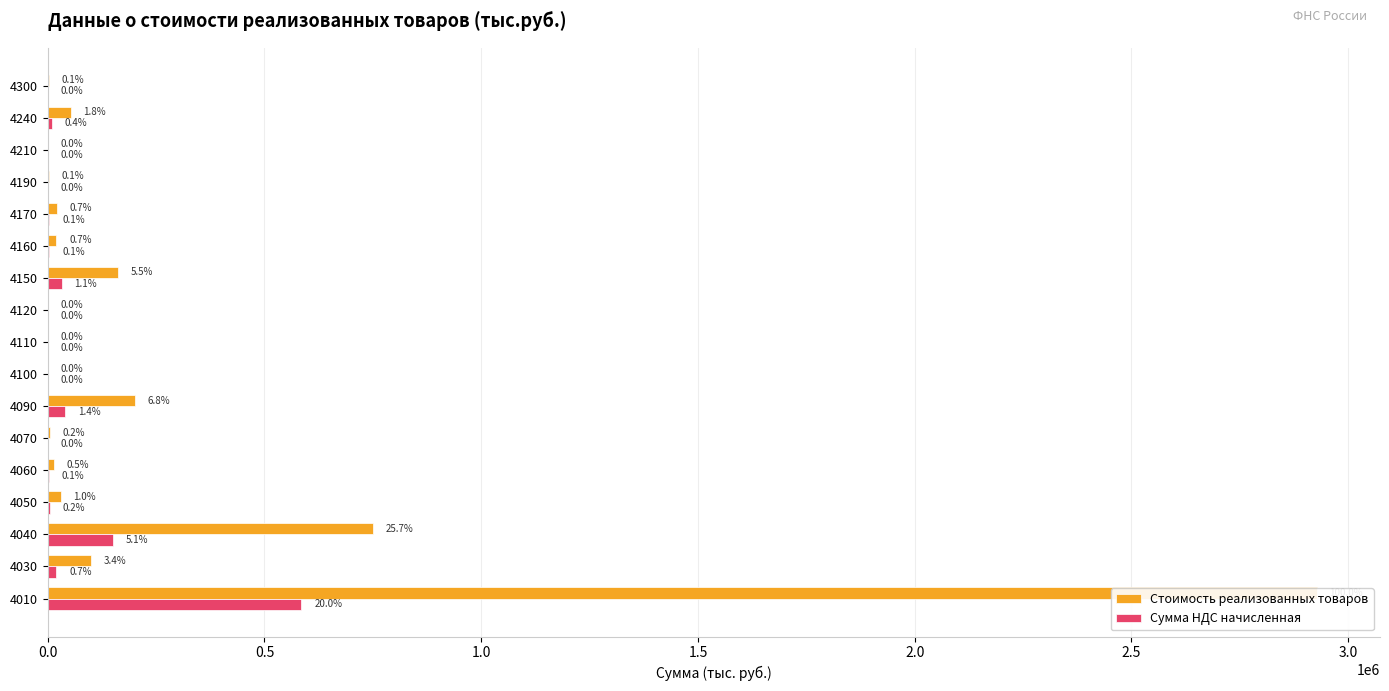

Is the value of Сумма НДС начисленная at 14 greater than the value of Стоимость реализованных товаров at 16?

No